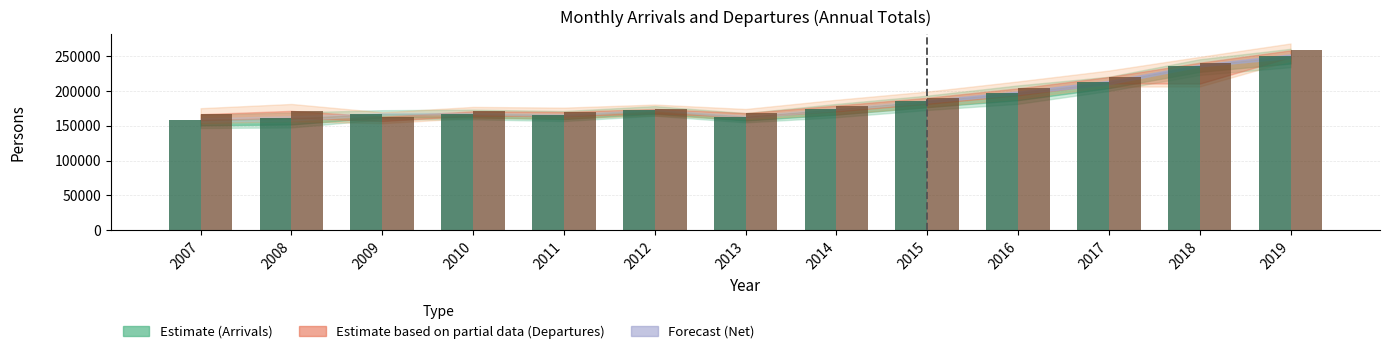

At which category is the sum across all series the highest?

2019